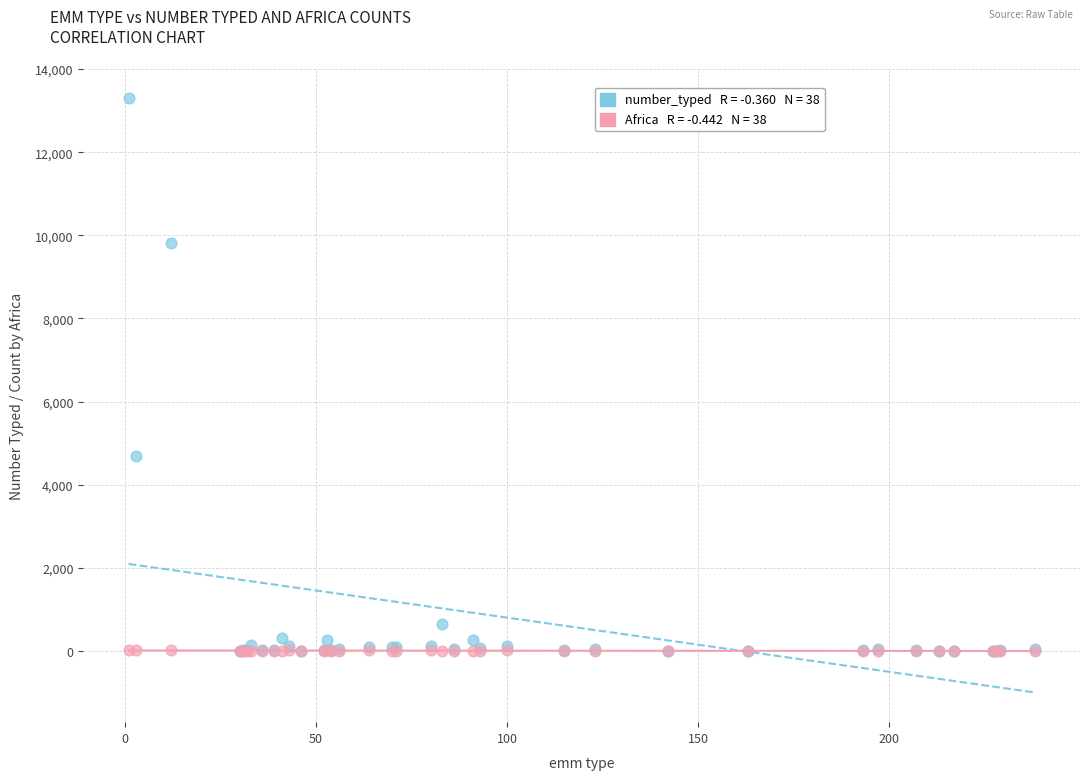

Across all series, what Y value is closest to 6649?

4683